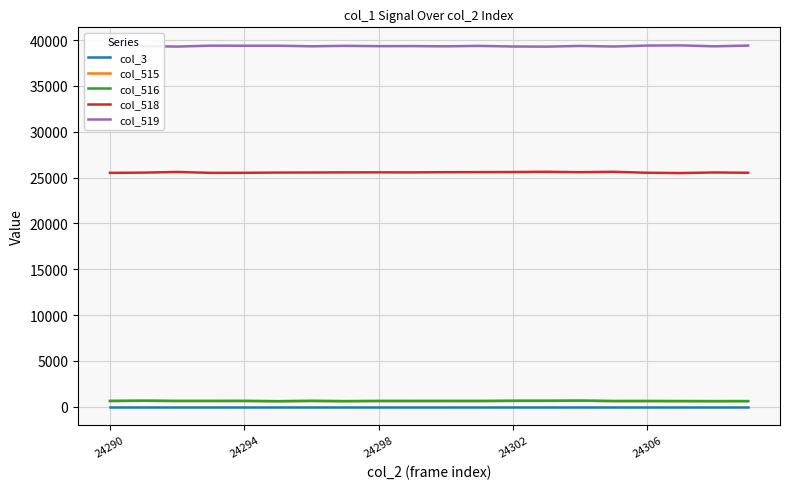

True or false: col_518 has more than 2 points higher than both neighbors.

True